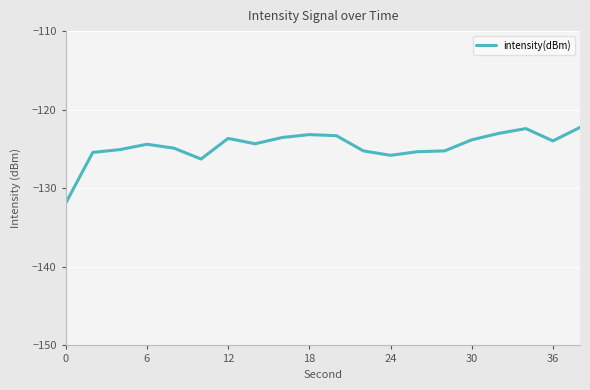

What is the smallest value displayed?

-131.9